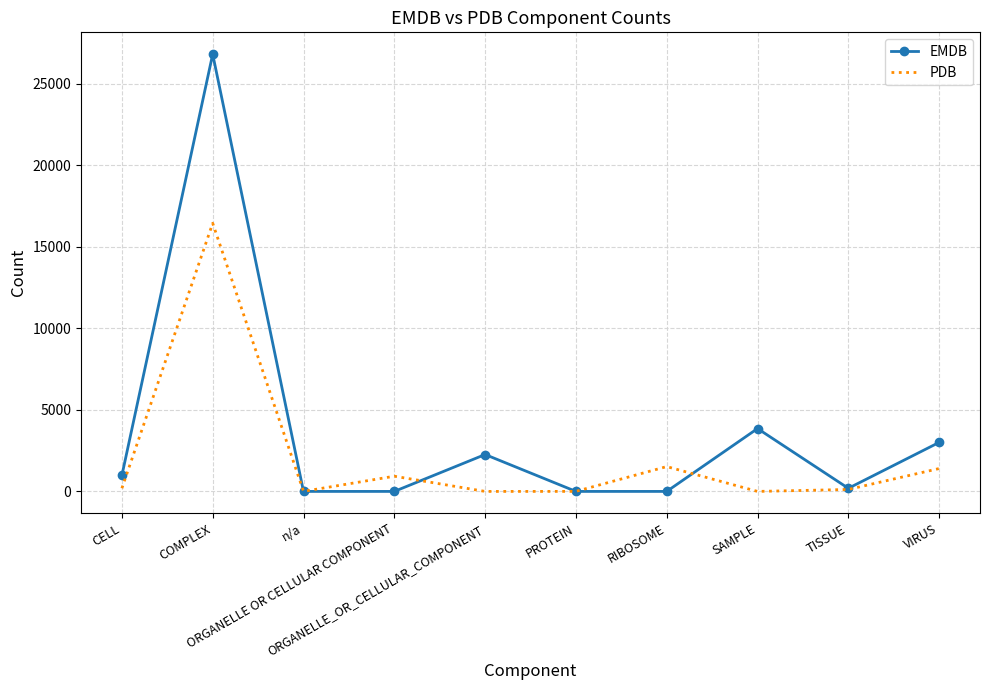

What is the maximum value shown in the chart?

26816